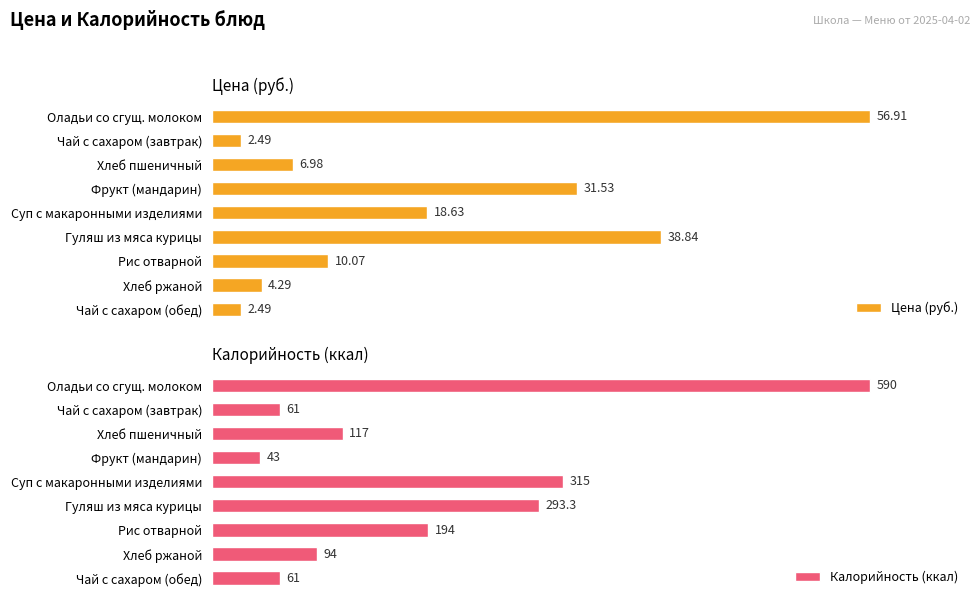

Where is Цена (руб.) nearest to the value 29?

Фрукт (мандарин)